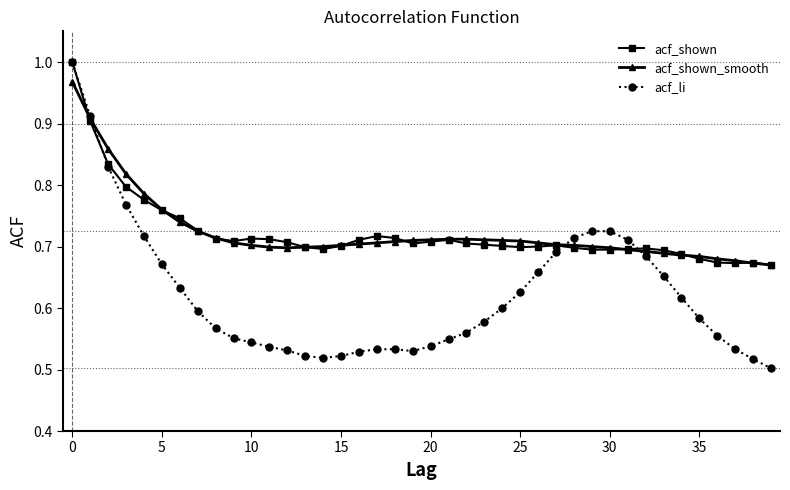

Which series has the largest range (max minus min)?

acf_li